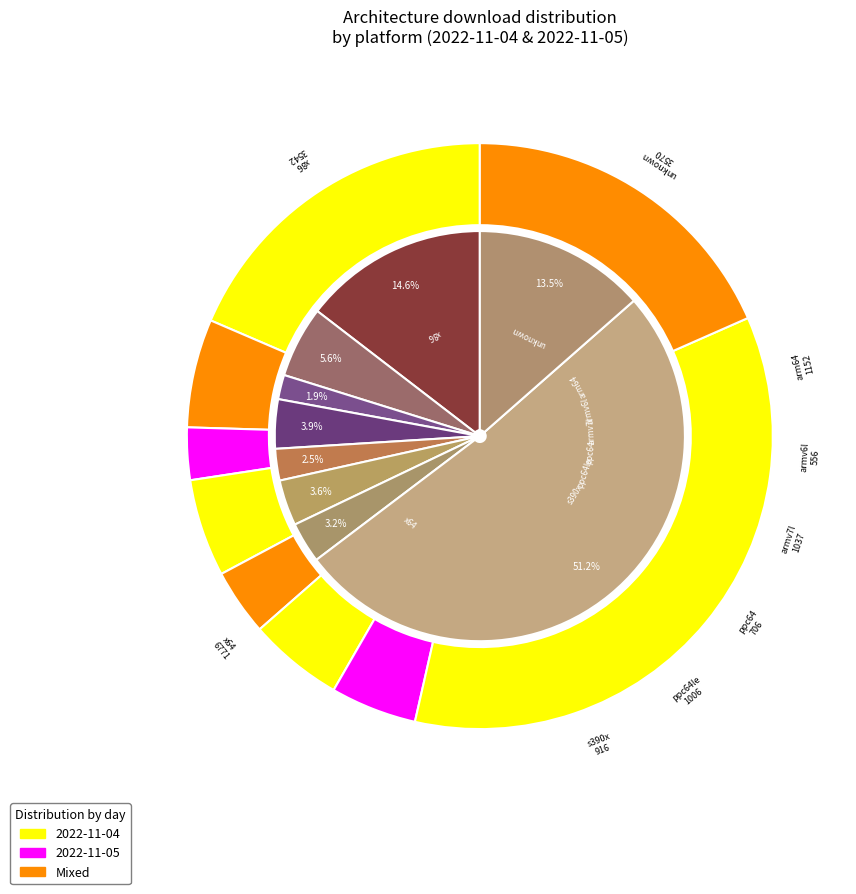

To the nearest percent, what percentage of the pie is armv7l?

5%